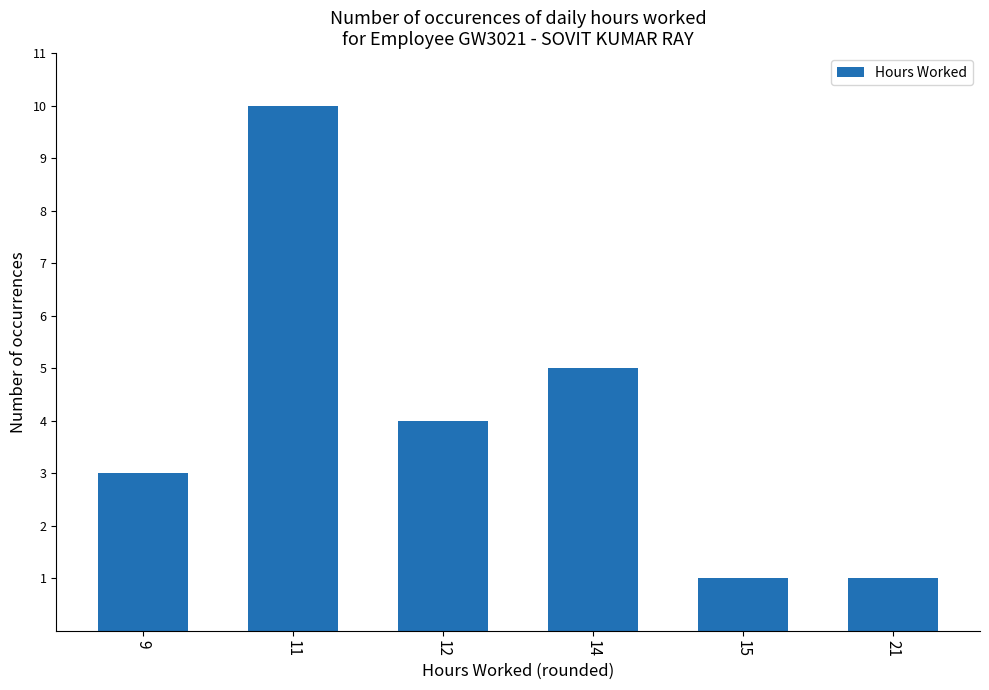

Reading left to right, what are all the values shown in this chart?

9=3	11=10	12=4	14=5	15=1	21=1